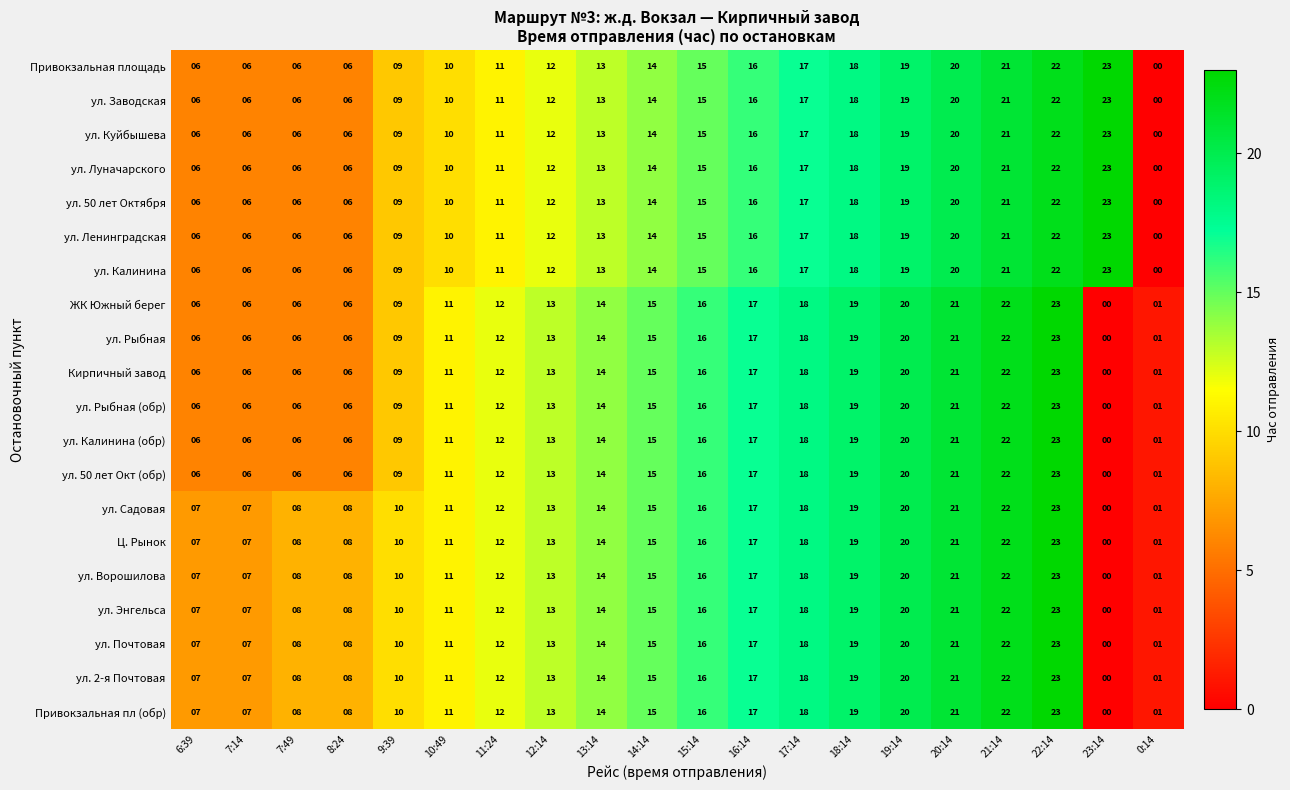

Is it true that ул. Энгельса equals 8 at 7:49?

True